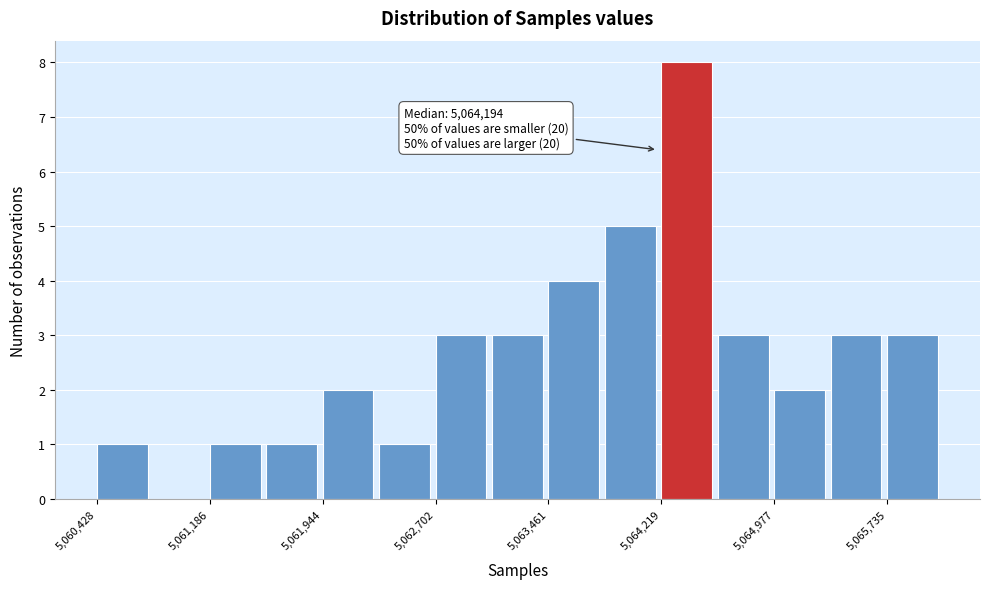

Around what value on the x-axis is the tallest bar? Give the approximate position of its centre, as read against the axis.

5064400